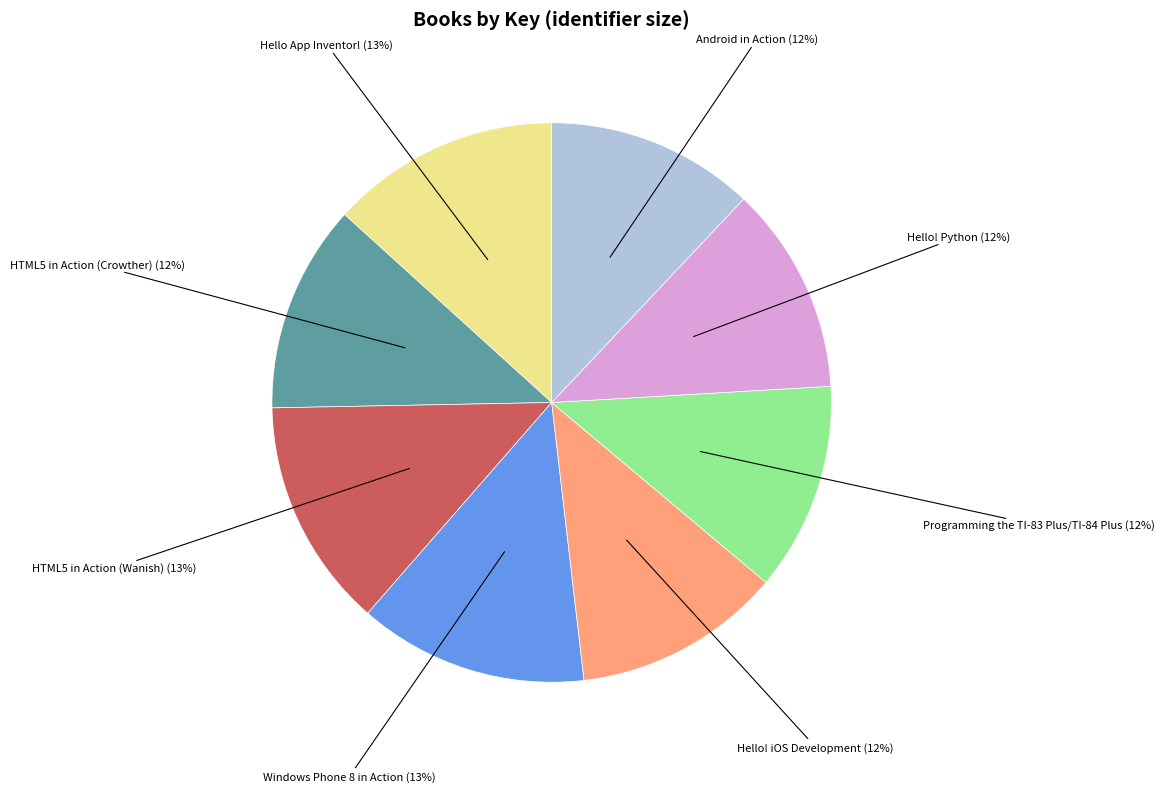

Is there any slice that represents more than half of the pie?

No